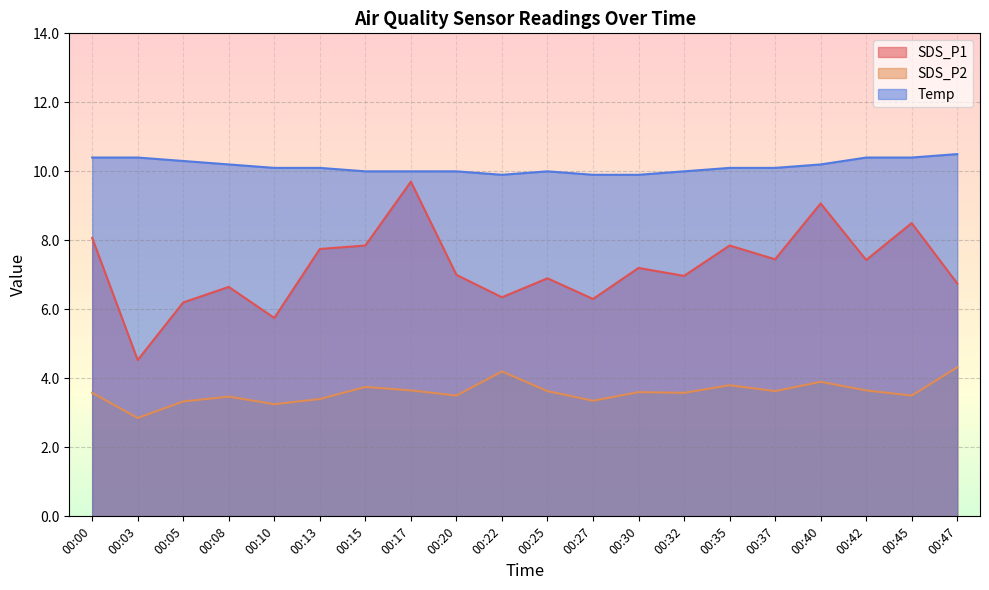

At which label does SDS_P2 first exceed 3?

00:00